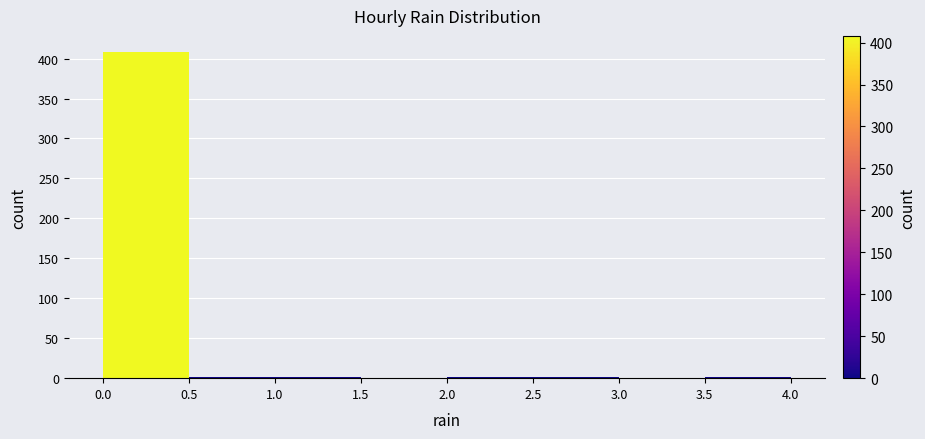

Reading left to right, list every bar in this chart as the range it spans on the x-axis followed by its height. The values are not printed on the chart, so give them approximately, as read against the axis.

0.0 to 0.5: 410
0.5 to 1.0: under 5
1.0 to 1.5: under 5
1.5 to 2.0: 0
2.0 to 2.5: under 5
2.5 to 3.0: under 5
3.0 to 3.5: 0
3.5 to 4.0: under 5